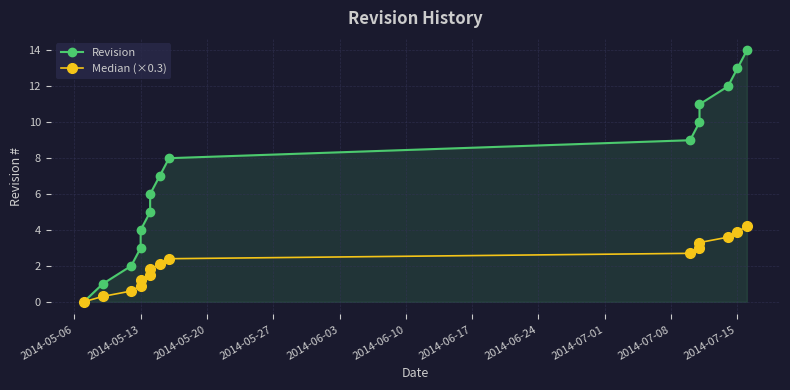

The value of Revision at 11 is 16.2. True or false?

False